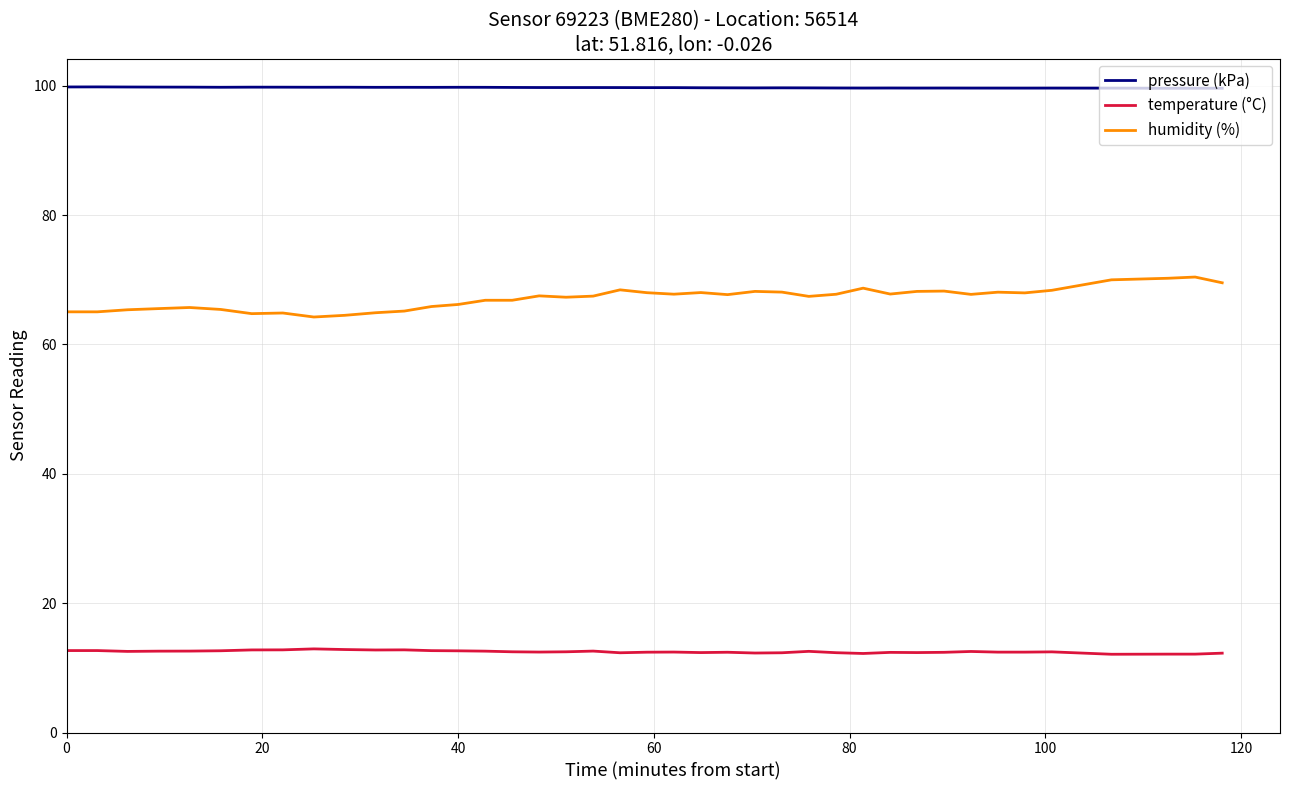

At how many categories does at least one series exceed 63?

40